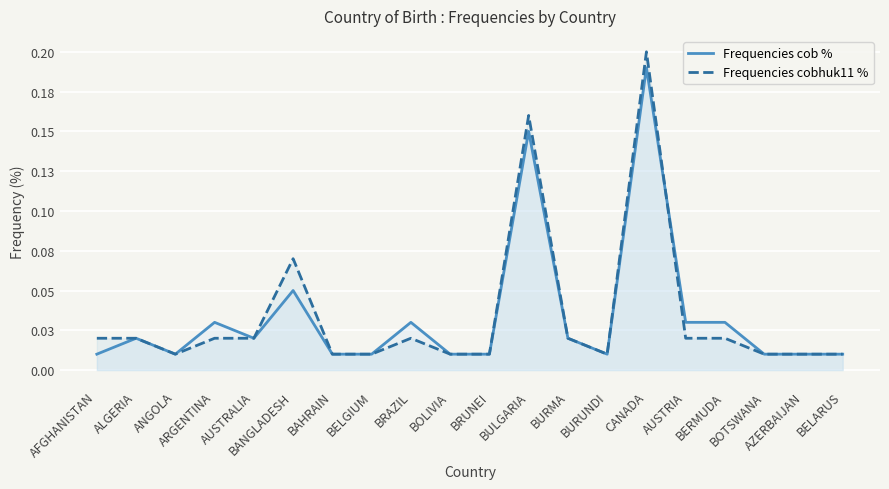

List the series in order of their peak value, highest first.

Frequencies cobhuk11 %, Frequencies cob %